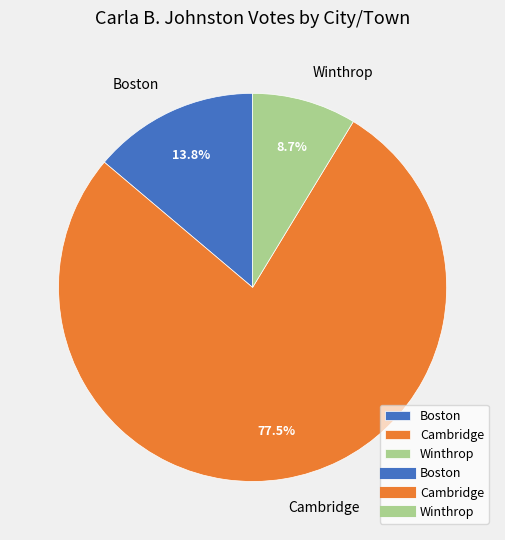

True or false: Winthrop accounts for 18% of the total.

False